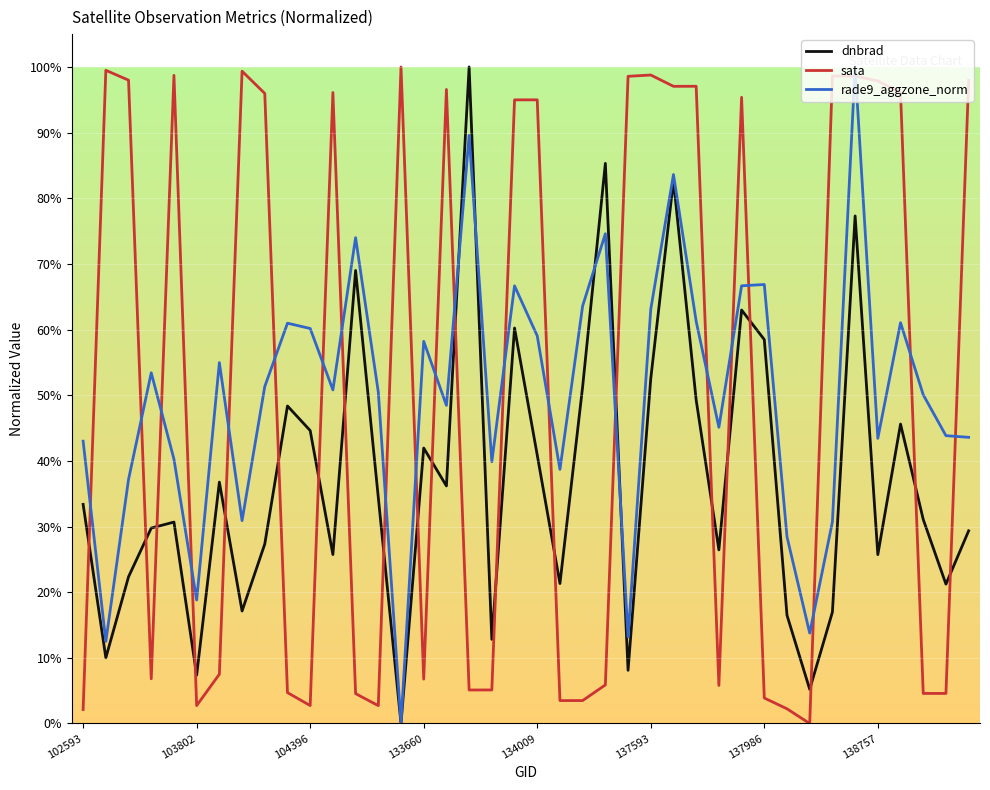

What is the maximum value shown in the chart?

100.0